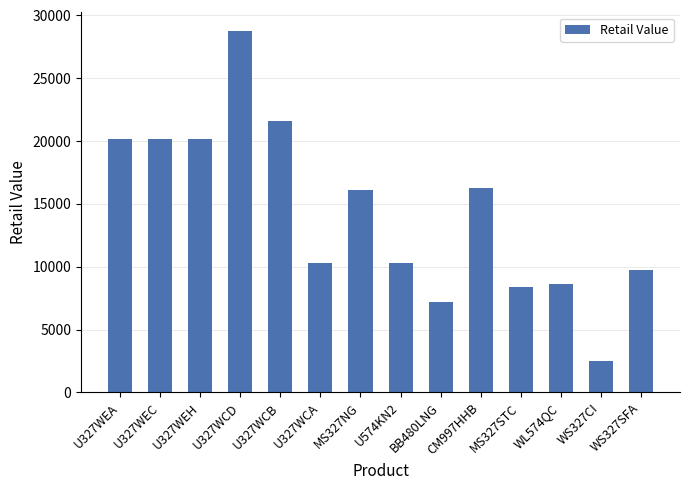

What is the average value?

14314